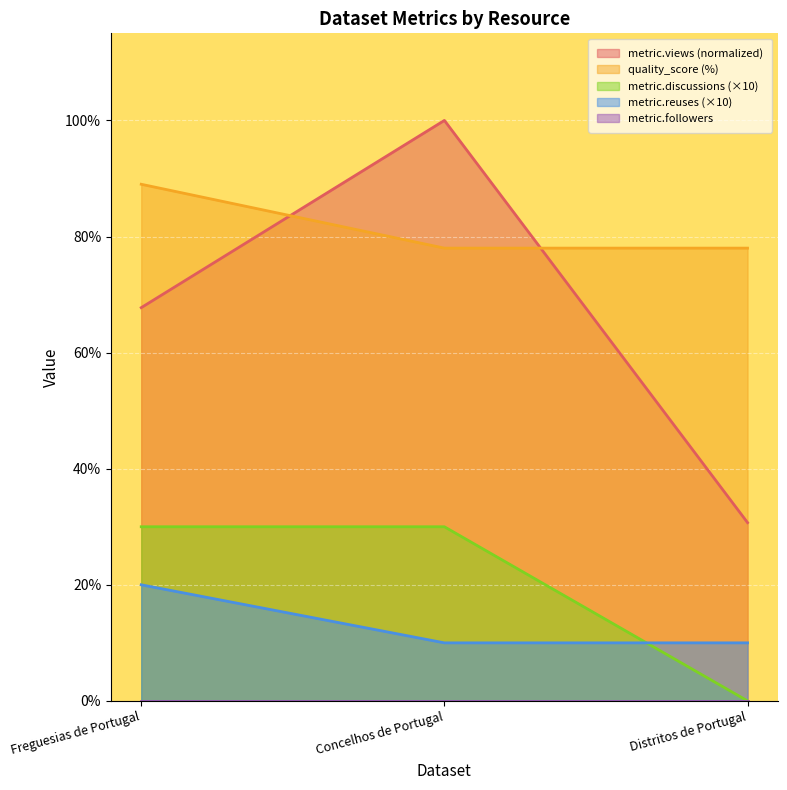

Which series has the largest total across all categories?

quality_score (%)